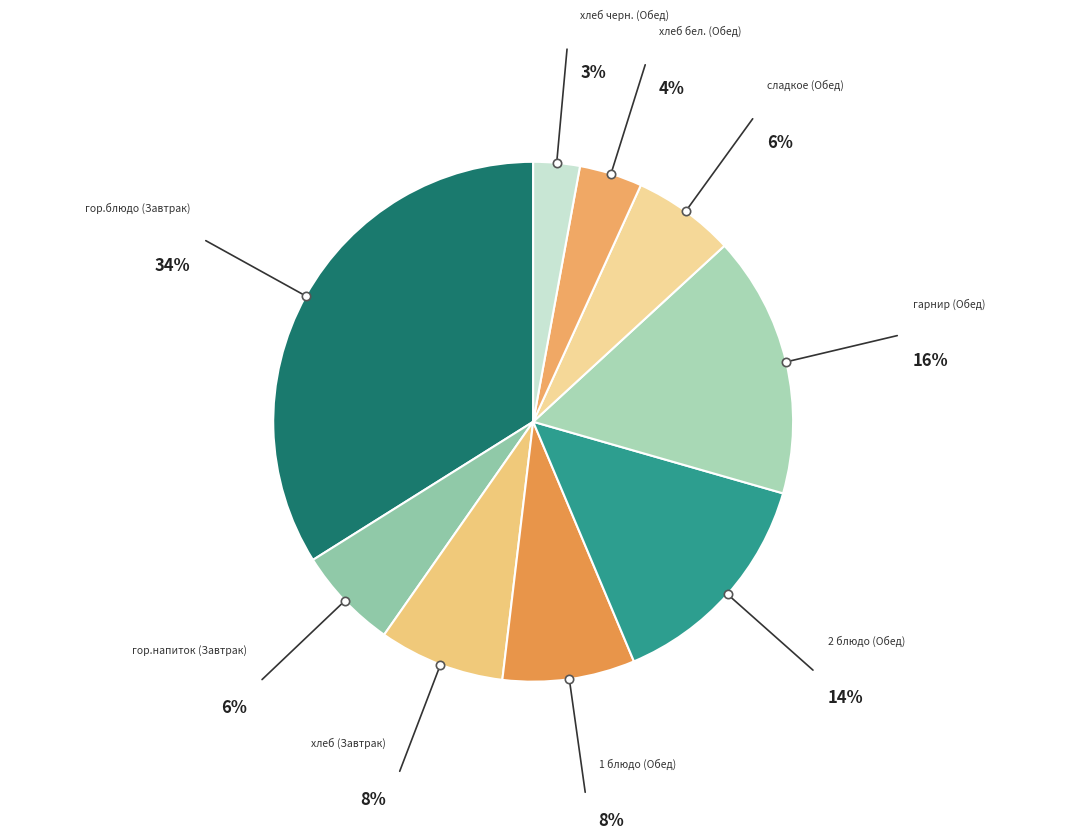

How many segments does this pie chart have?

9